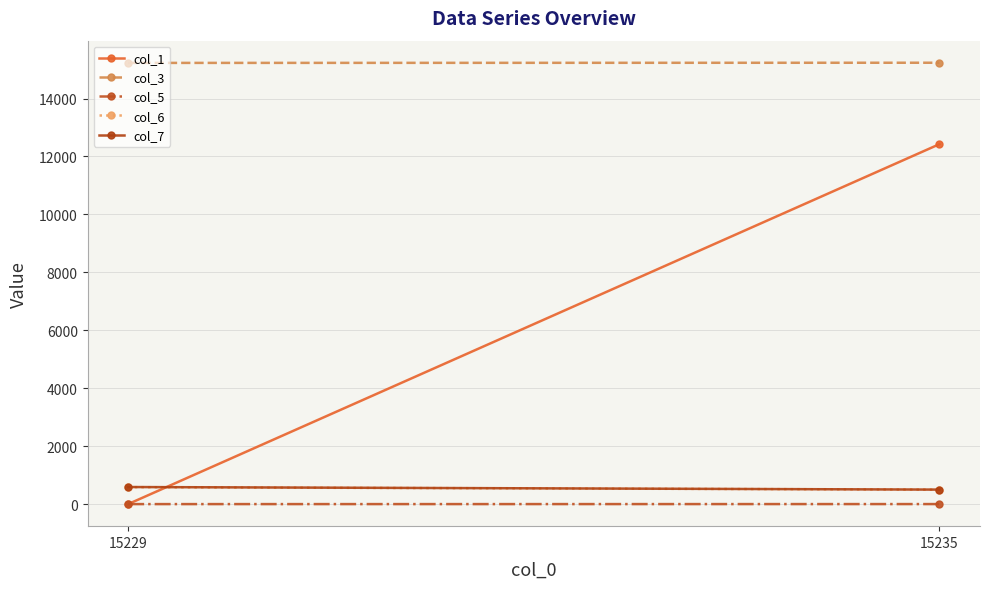

What is the value of the col_7 point at the 1st from the left?

592